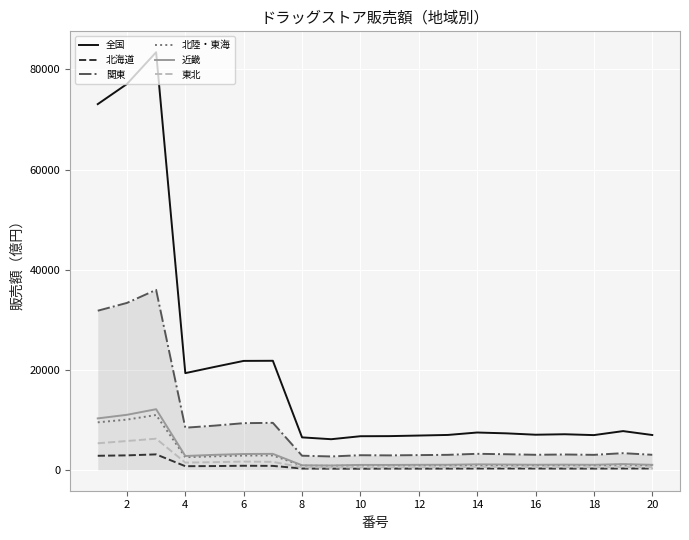

Which series has the largest total across all categories?

全国